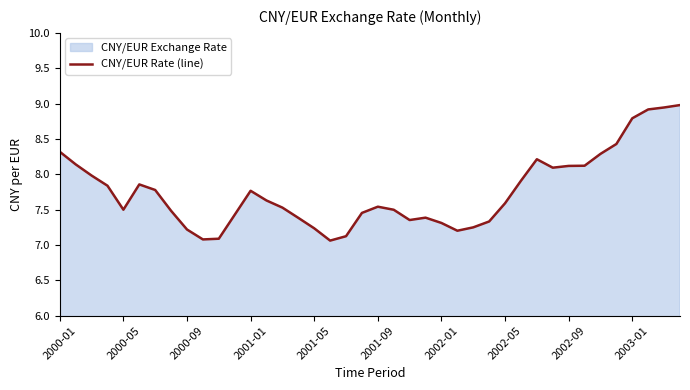

The chart shows a value of 8.8 at 2003-01. True or false?

True